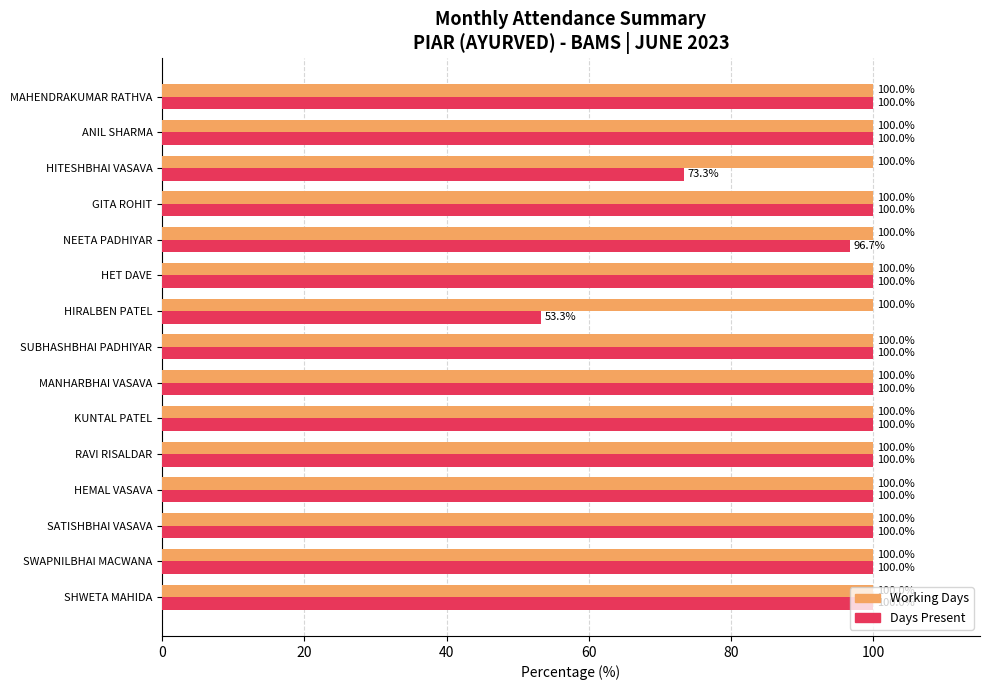

Between HEMAL VASAVA and NEETA PADHIYAR, which series saw the biggest shift?

Days Present